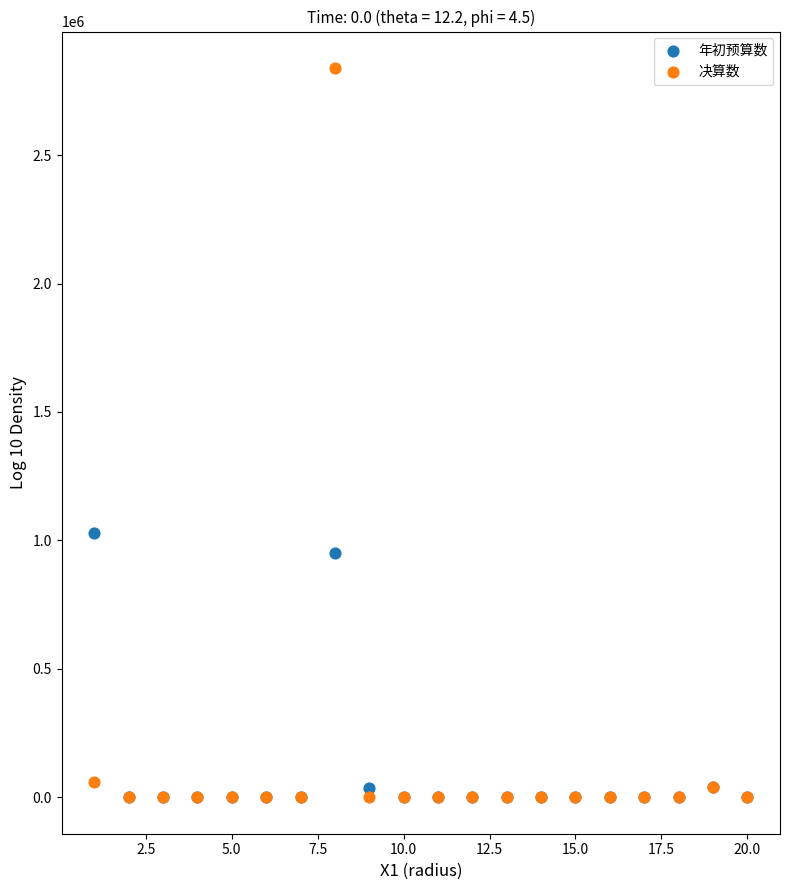

What are all the series names shown in the legend?

年初预算数, 决算数